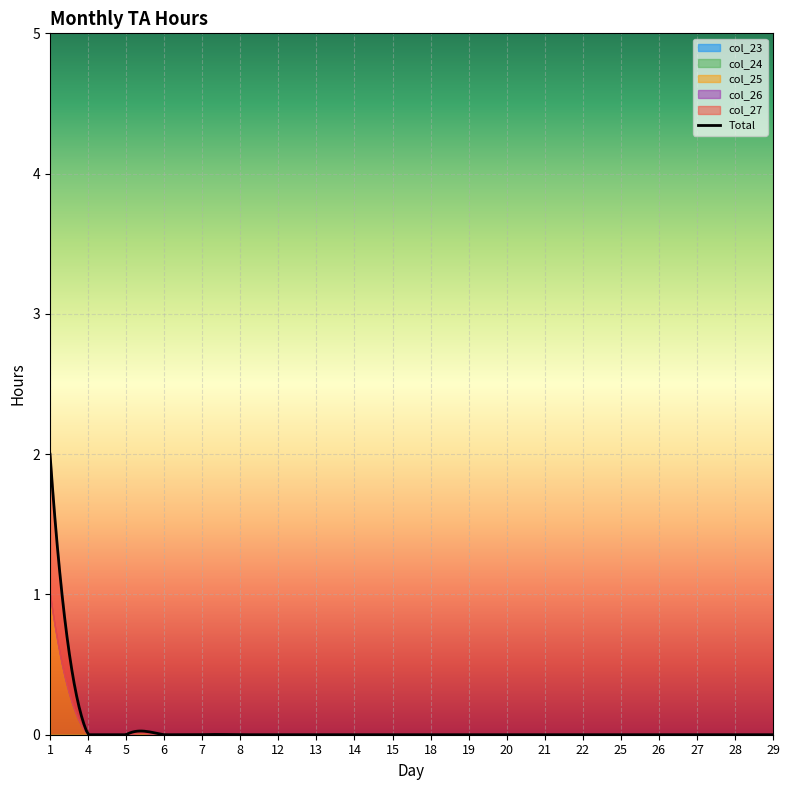

Which category has the highest value in the col_26 series?

1